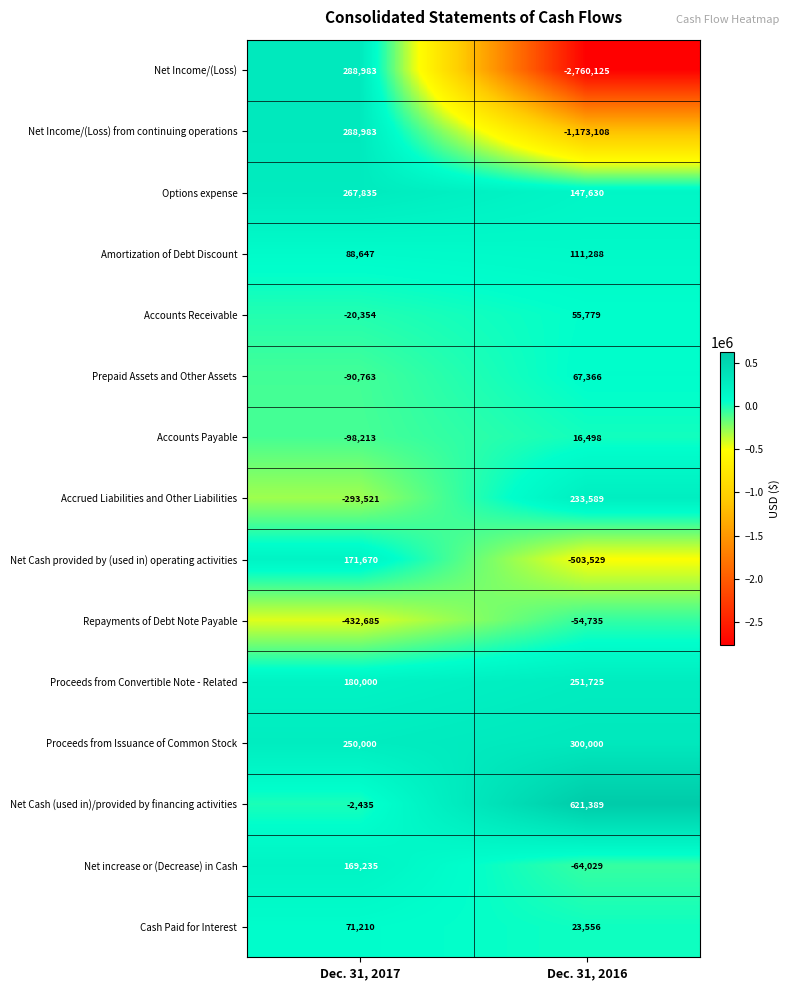

What is the difference between the maximum and minimum values in the Options expense series?

120205